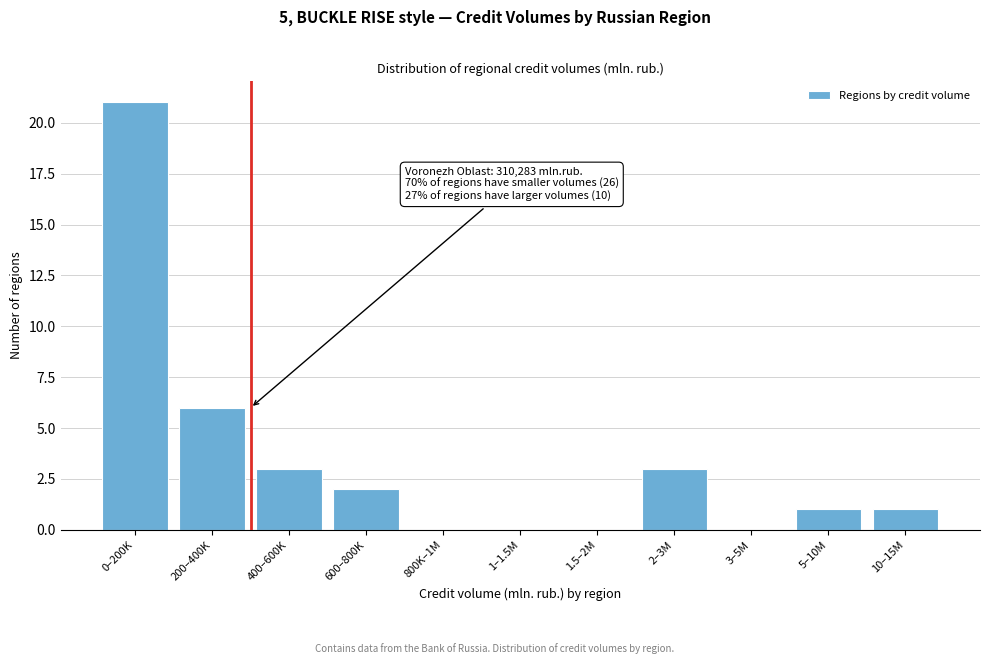

Reading left to right, transcribe all the data shown in this chart.

0–200K=21	200–400K=6	400–600K=3	600–800K=2	800K–1M=0	1–1.5M=0	1.5–2M=0	2–3M=3	3–5M=0	5–10M=1	10–15M=1